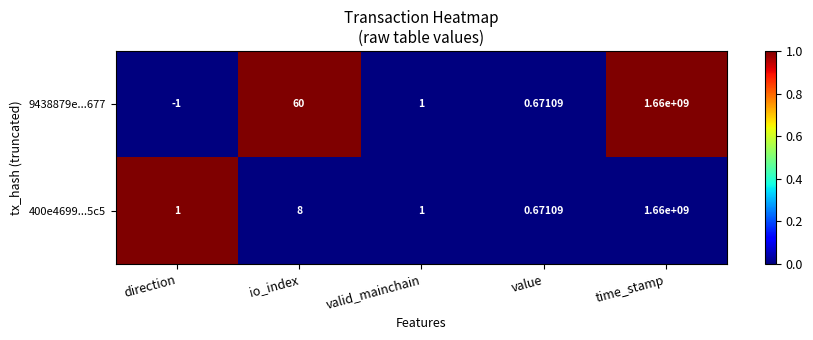

Which label corresponds to the largest value in the chart?

time_stamp